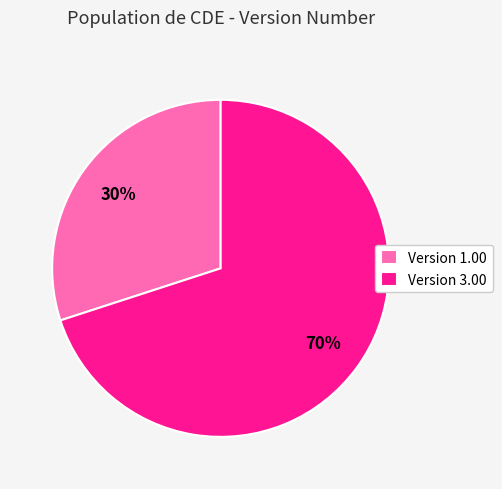

The Version 3.00 slice represents 70% of the pie. True or false?

True